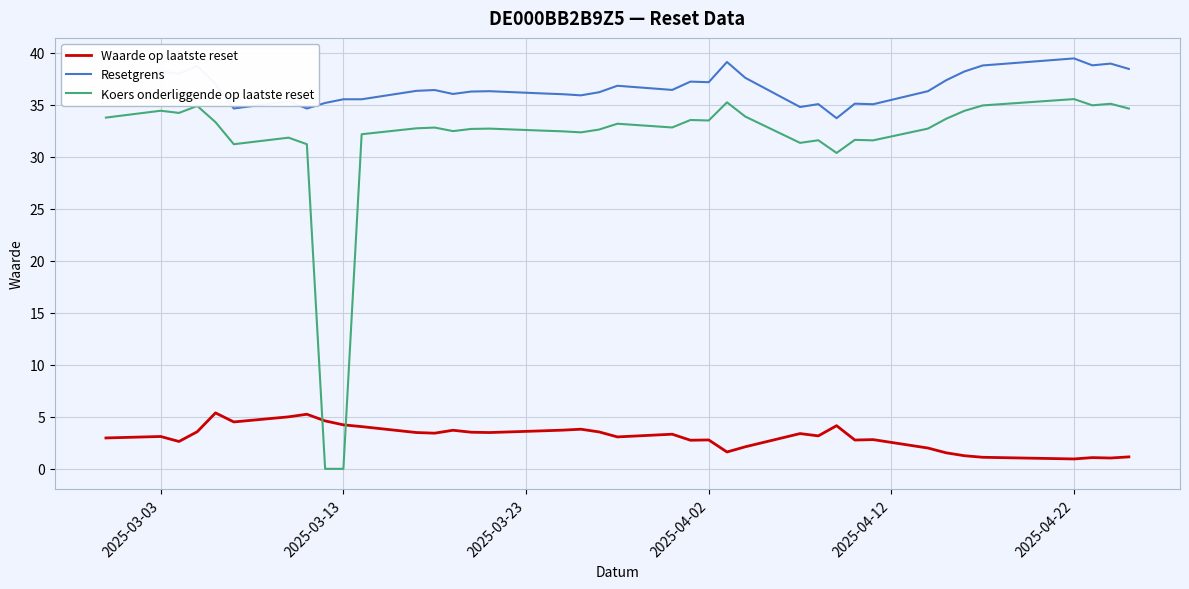

What is the average value of the Waarde op laatste reset series?

3.1